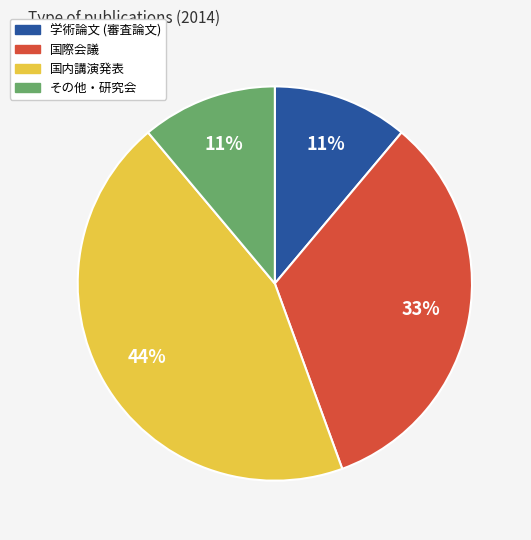

Does 学術論文 (審査論文) represent more than half of the total?

No